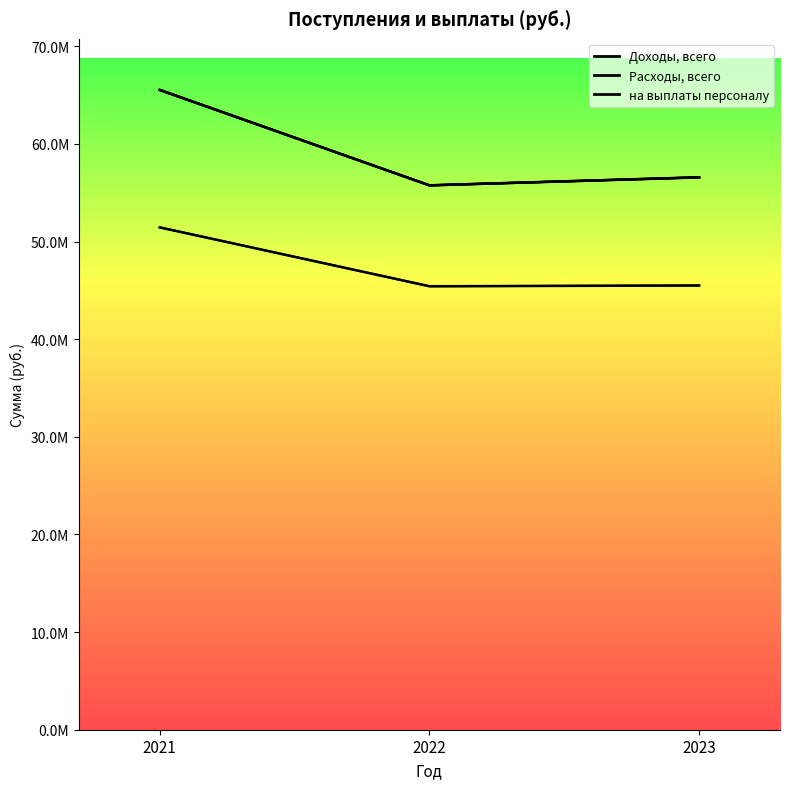

Which has a higher value, 2023 or 2022?

2023